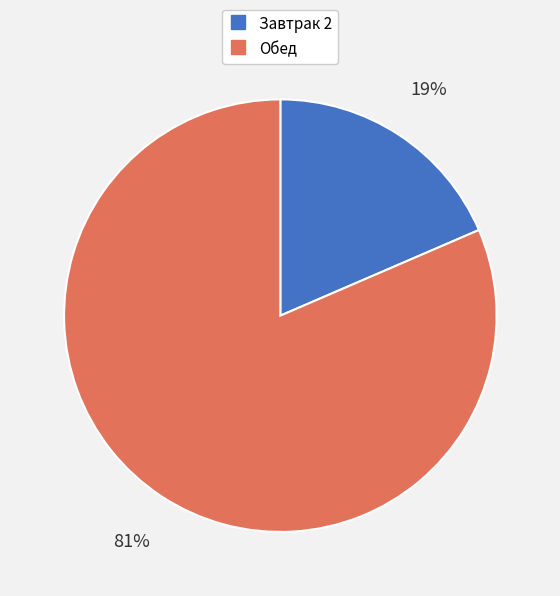

To the nearest percent, what is the average slice percentage?

50%